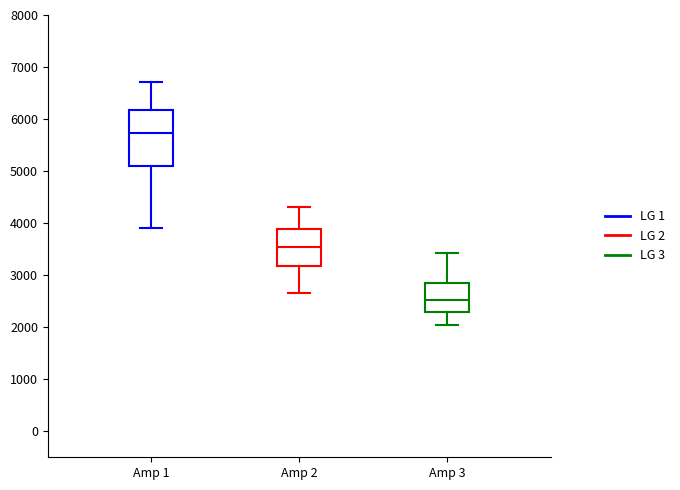

Where is the upper edge of the box for Amp 3 on the y-axis? The values are not printed on the chart, so give them approximately, as read against the axis.

2800